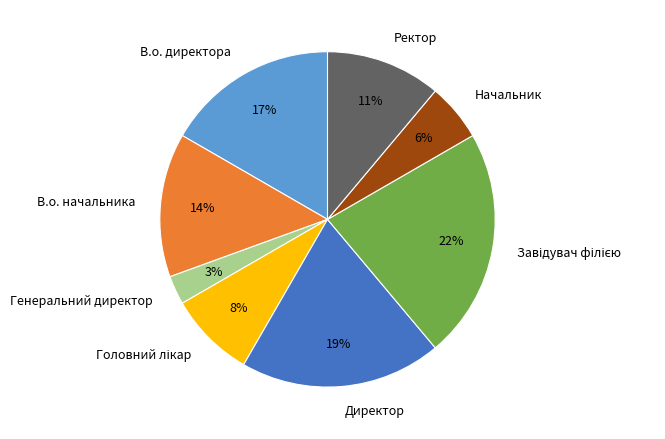

What percentage is the Ректор slice, to the nearest percent?

11%